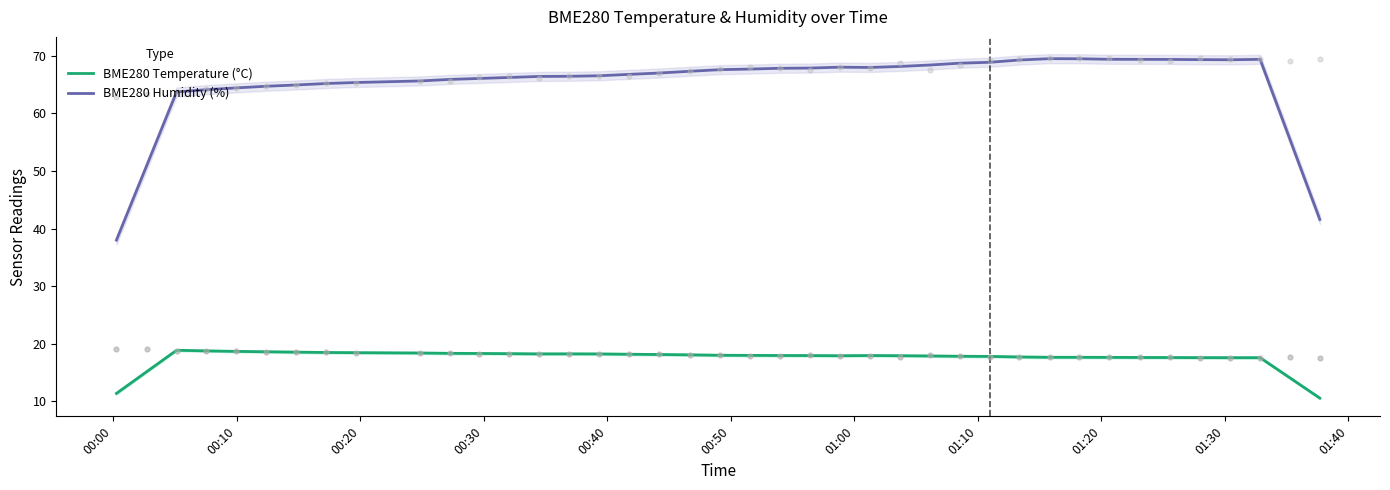

True or false: BME280 Temperature (°C) and BME280 Humidity (%) cross at least once.

False